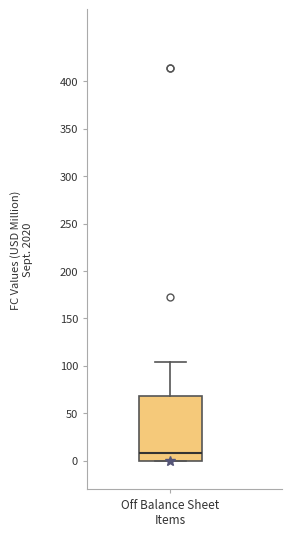

Where is the upper edge of the box for Off Balance Sheet Items on the y-axis? The values are not printed on the chart, so give them approximately, as read against the axis.

70